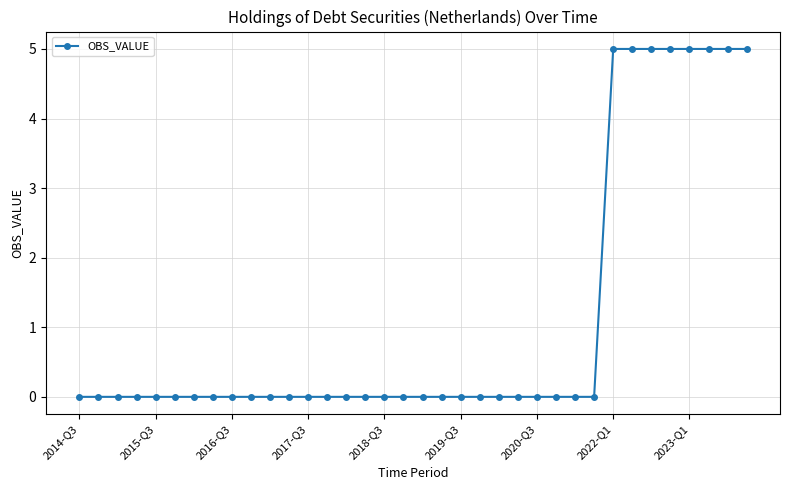

What is the greatest value displayed?

5